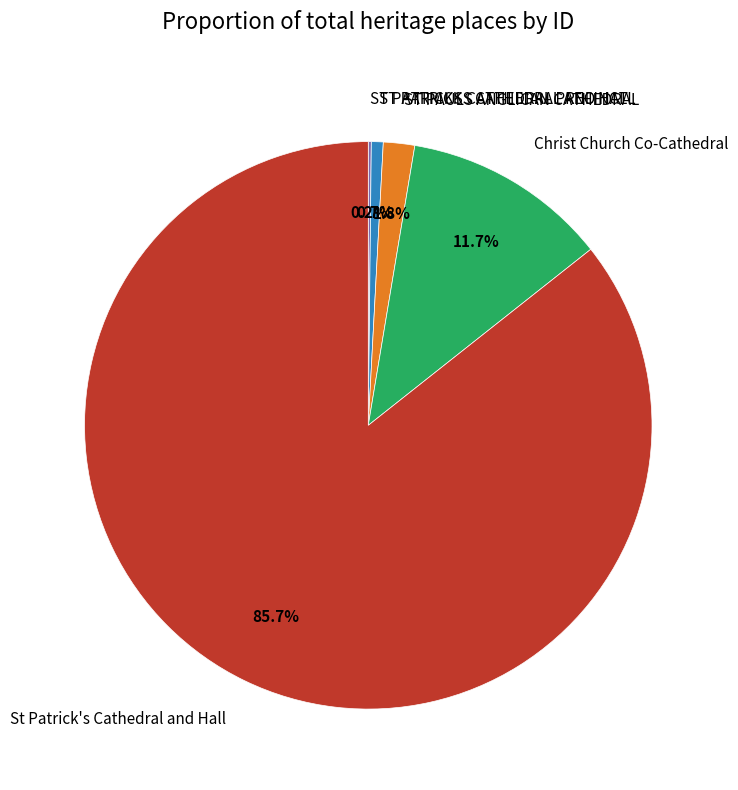

To the nearest percent, what percentage of the pie is ST PATRICKS CATHEDRAL AND HALL?

1%